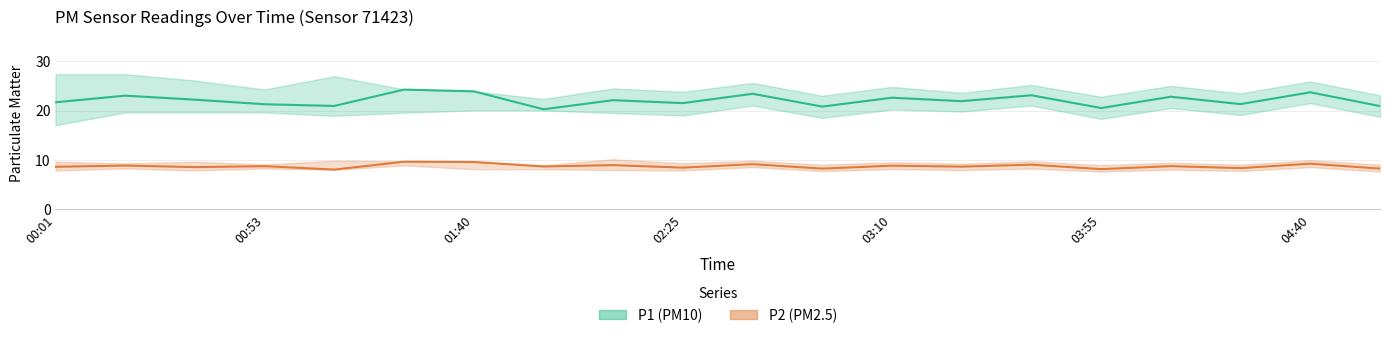

In P2 (PM2.5), how many points are higher than both neighbors (excluding endpoints)?

9